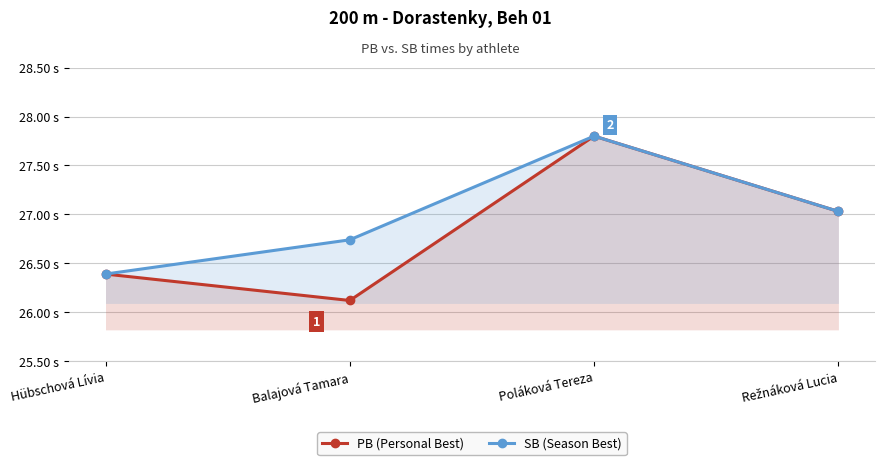

Which series has the largest total across all categories?

SB